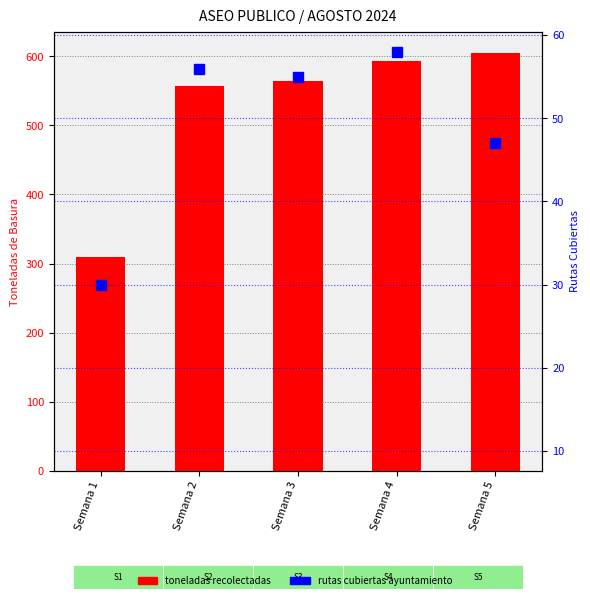

How many values in the toneladas recolectadas series are below 564?

2